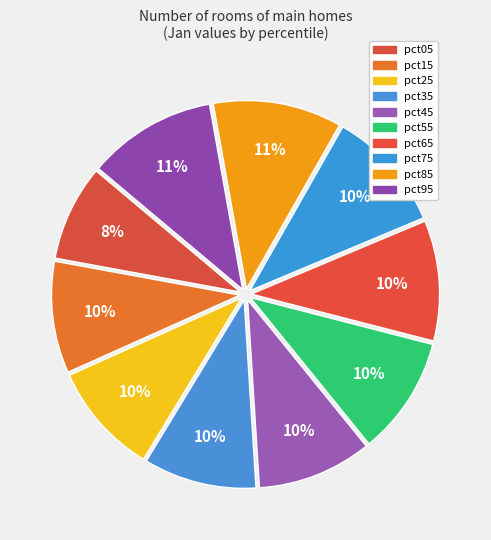

How many slices are in this pie chart?

10